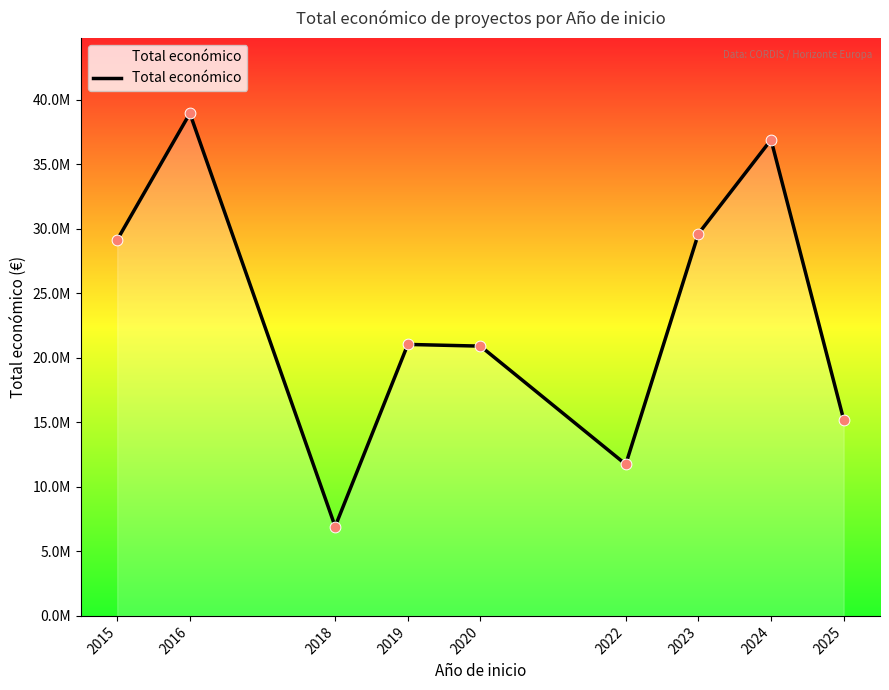

Is this an area chart (filled region under the line)?

Yes